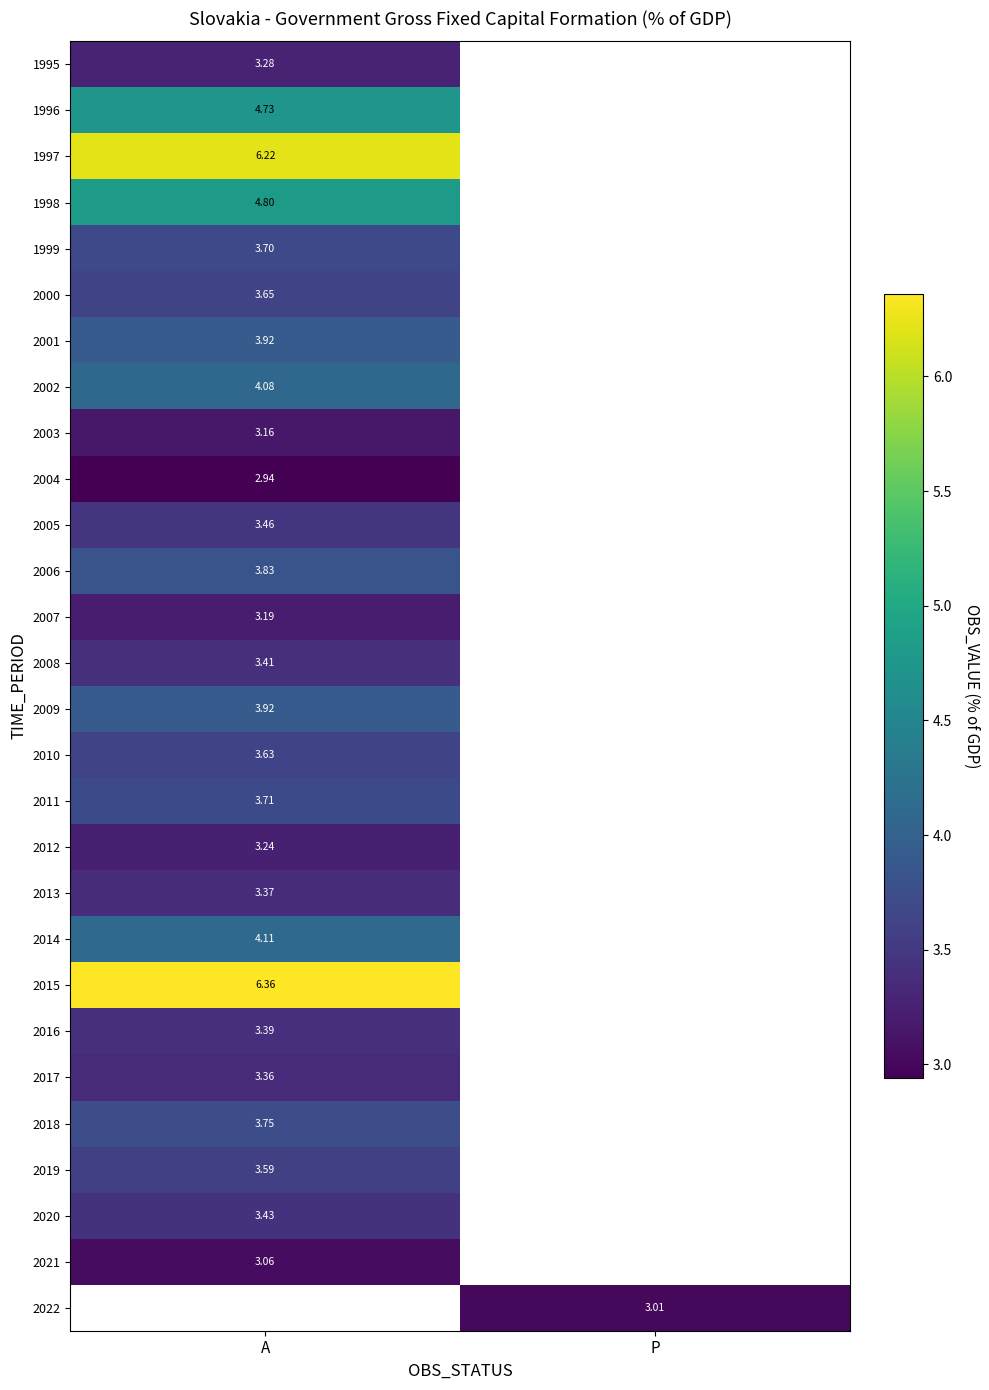

True or false: 2022 has a value of 3.0 at P.

True